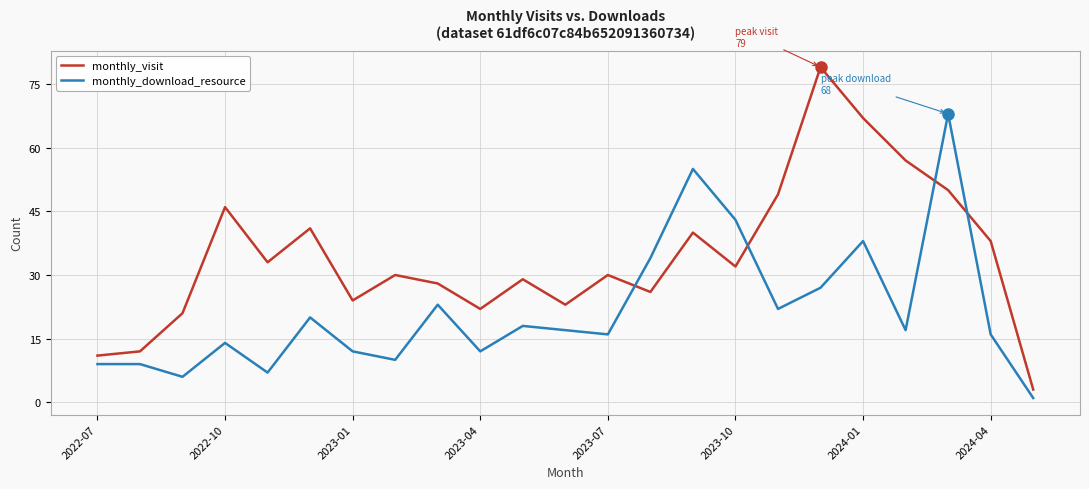

Which series has the widest spread of values?

monthly_visit